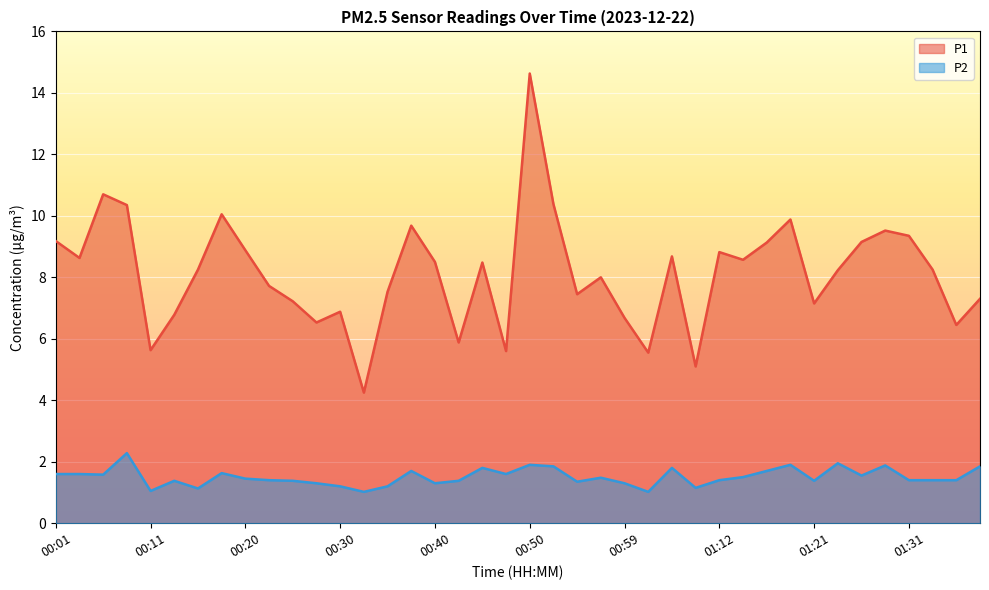

Where is the first local maximum for P2?

00:08